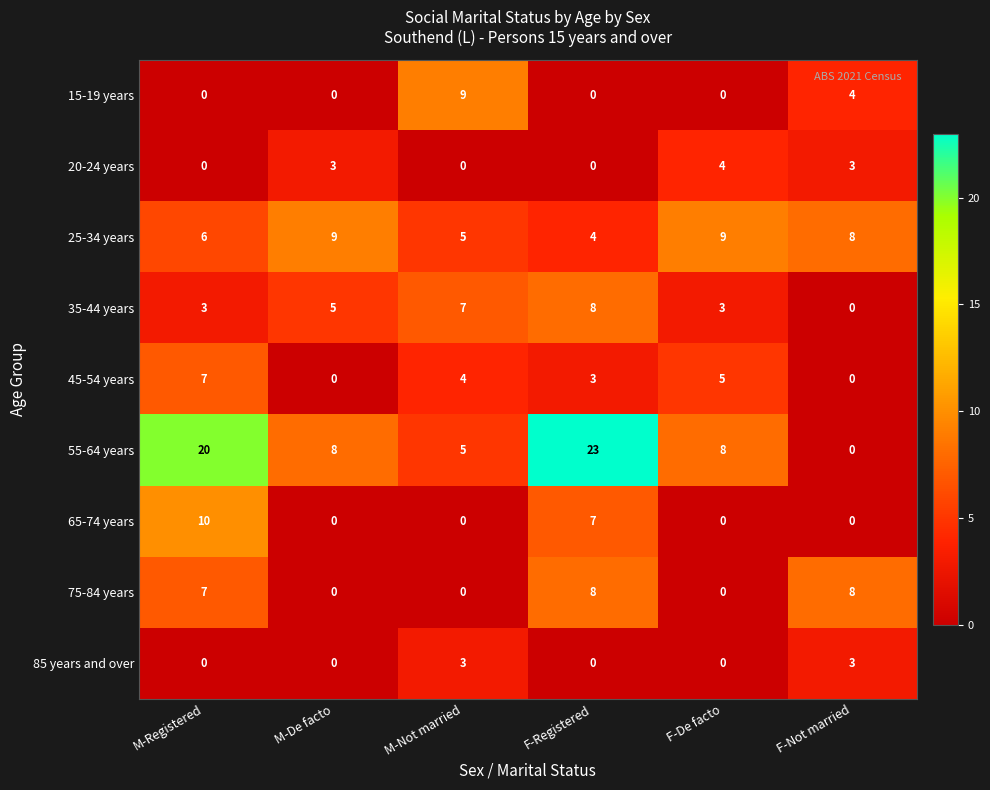

At how many categories does at least one series exceed 14?

2